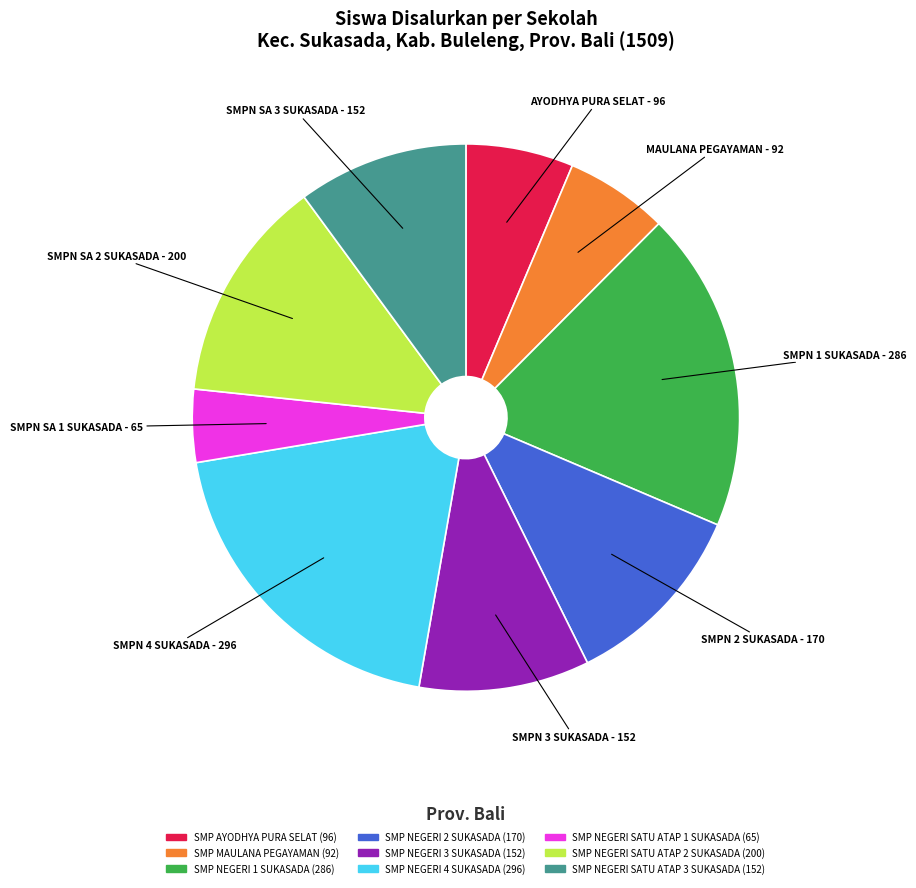

Approximately how many times larger is the value at SMP NEGERI SATU ATAP 2 SUKASADA compared to SMP NEGERI SATU ATAP 3 SUKASADA?

1.3